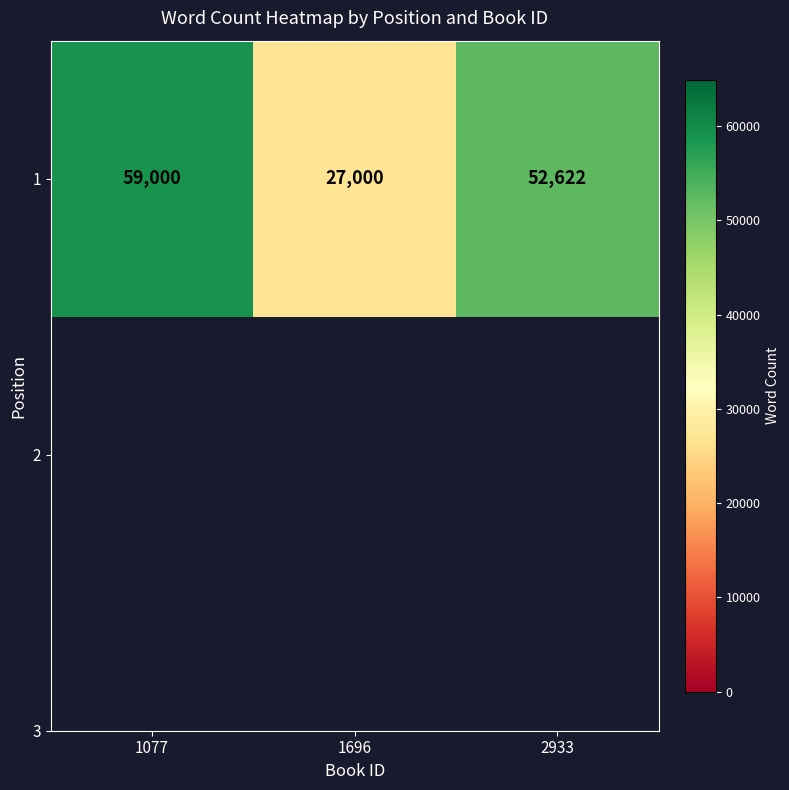

How many values exceed 52622?

1